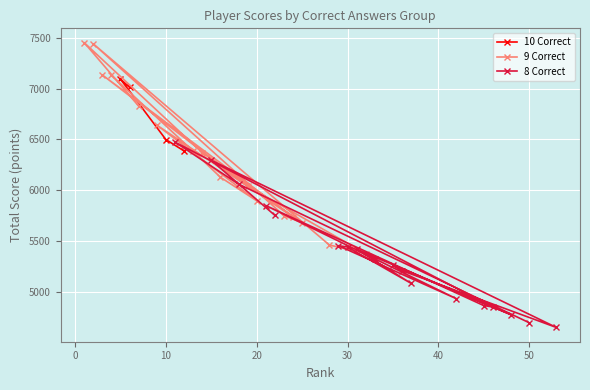

What is the maximum value for 10 Correct?

7095